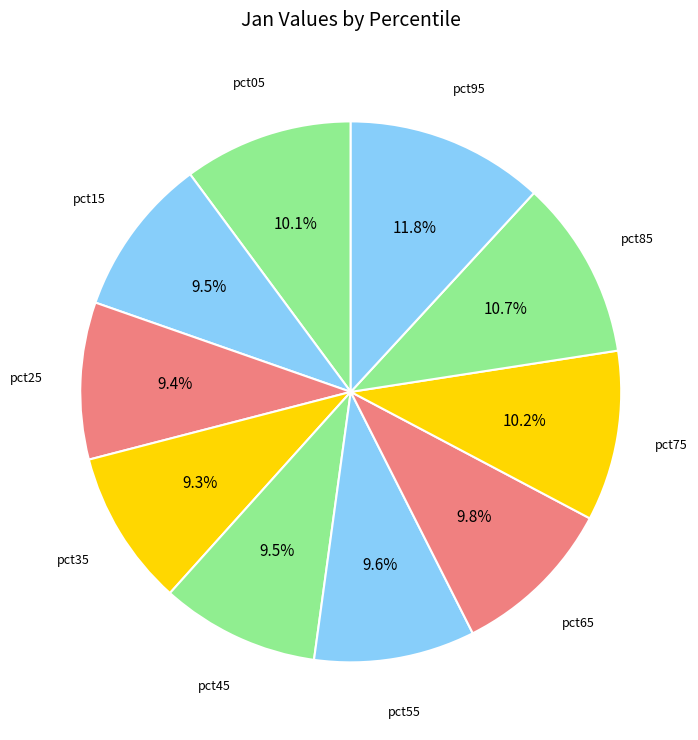

How many slices are in this pie chart?

10